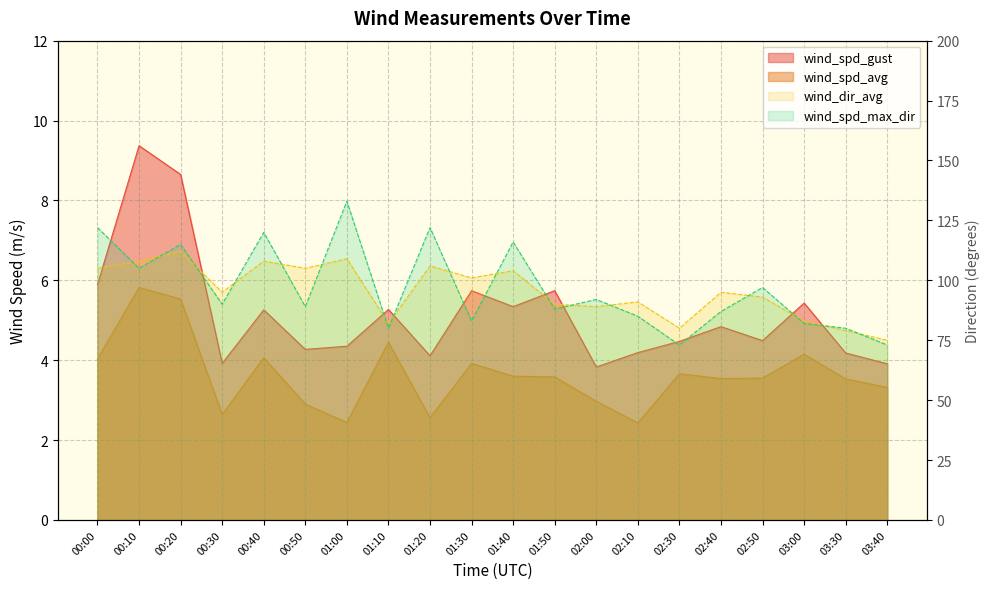

Count the number of data series in this chart.

4